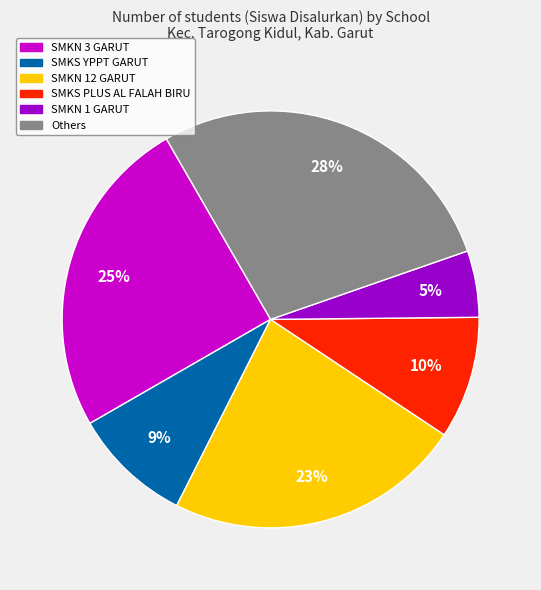

Do SMKS PLUS AL FALAH BIRU and Others together represent more than half of the pie?

No